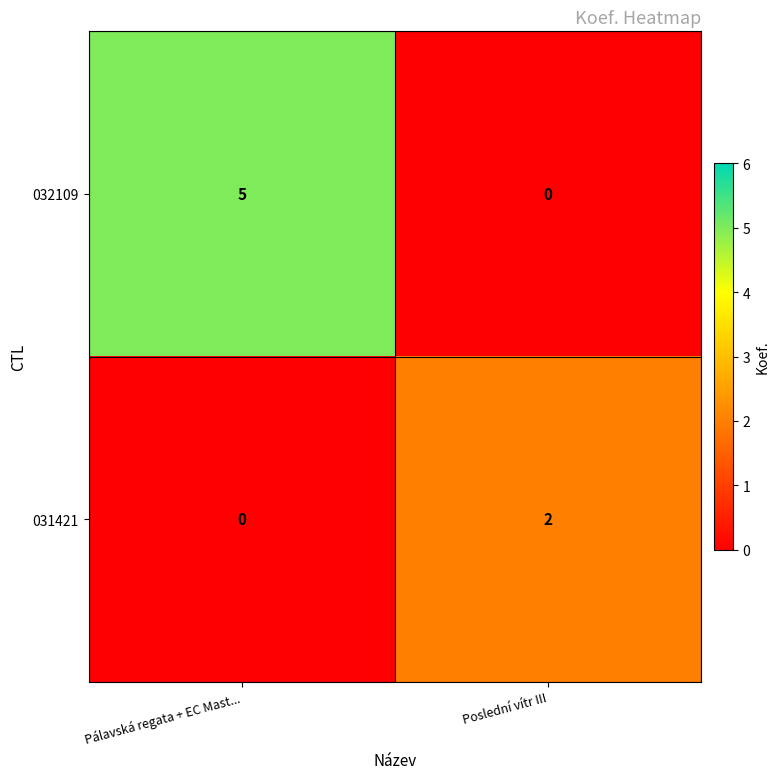

Which has a higher value, Pálavská regata + EC Mast... or Poslední vítr III?

Pálavská regata + EC Mast...